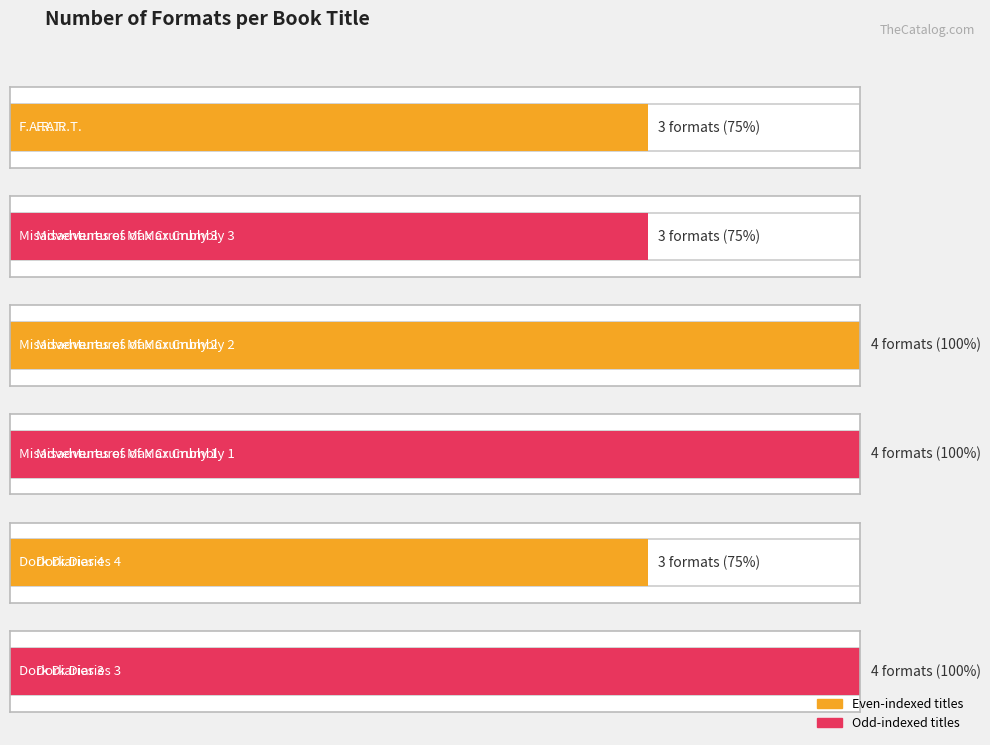

What is the minimum value for Maximum utilization?

3